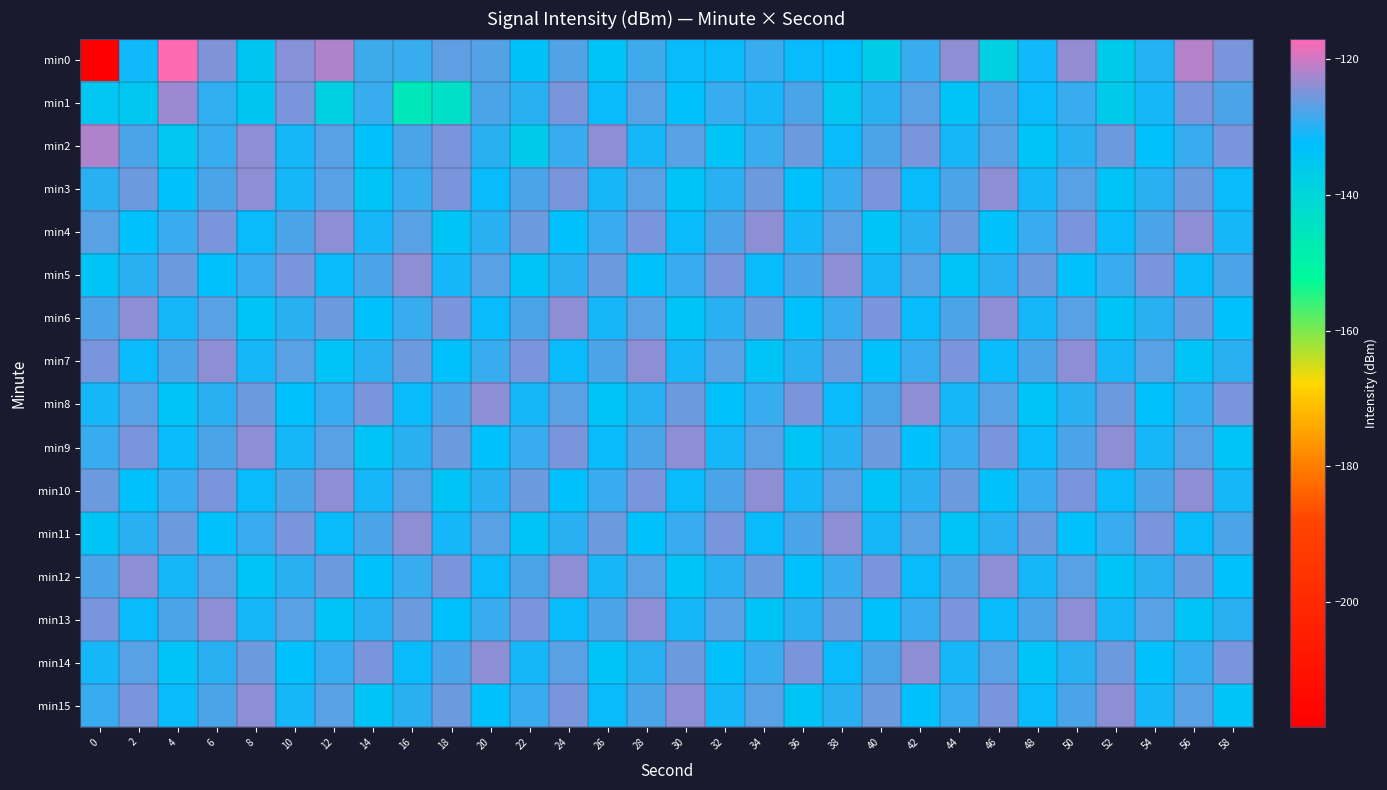

What is the spread (max minus min) of values at 40?

11.9